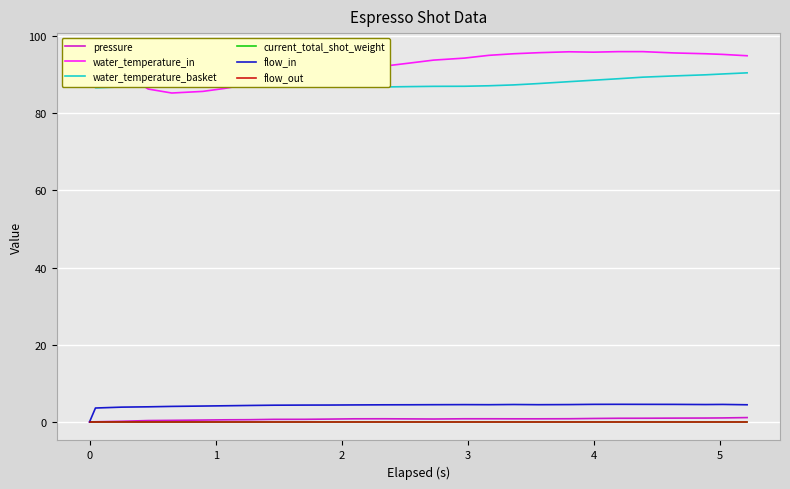

The flow_in series shows 3.9 at 2. True or false?

True